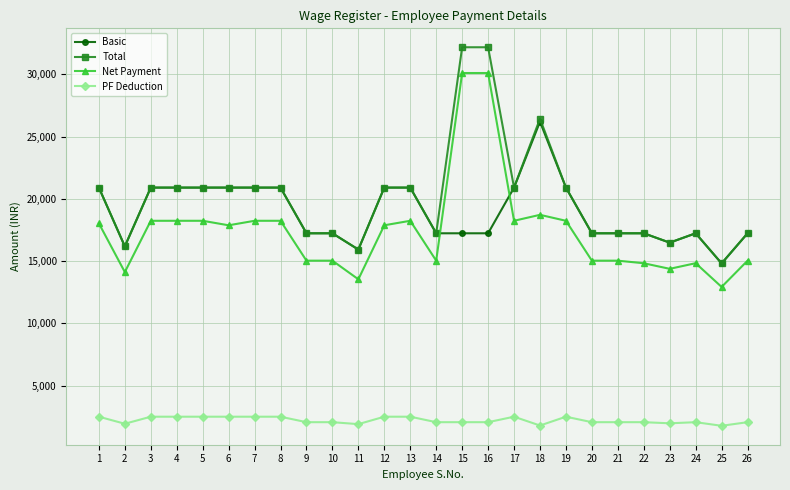

How many categories are shown in the chart?

26